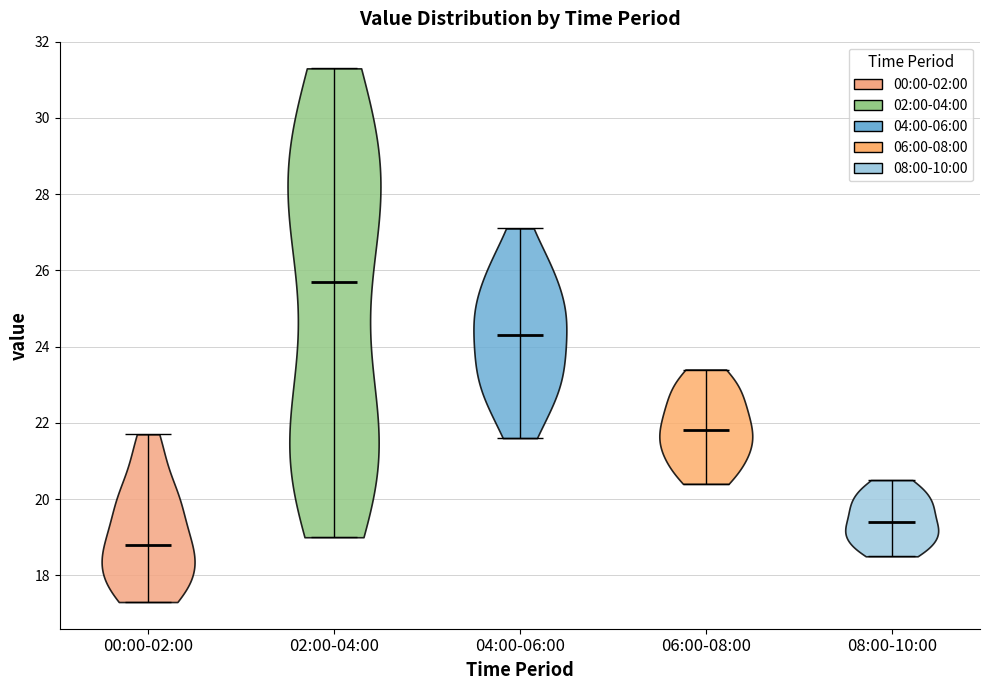

Reading left to right, read every violin against the y-axis: where its median line is, and the lowest and highest points it reaches. The values are not printed on the chart, so give them approximately, as read against the axis.

00:00-02:00: median line 18.8, lowest point 17.4, highest point 21.8
02:00-04:00: median line 25.8, lowest point 19.0, highest point 31.4
04:00-06:00: median line 24.4, lowest point 21.6, highest point 27.2
06:00-08:00: median line 21.8, lowest point 20.4, highest point 23.4
08:00-10:00: median line 19.4, lowest point 18.6, highest point 20.6